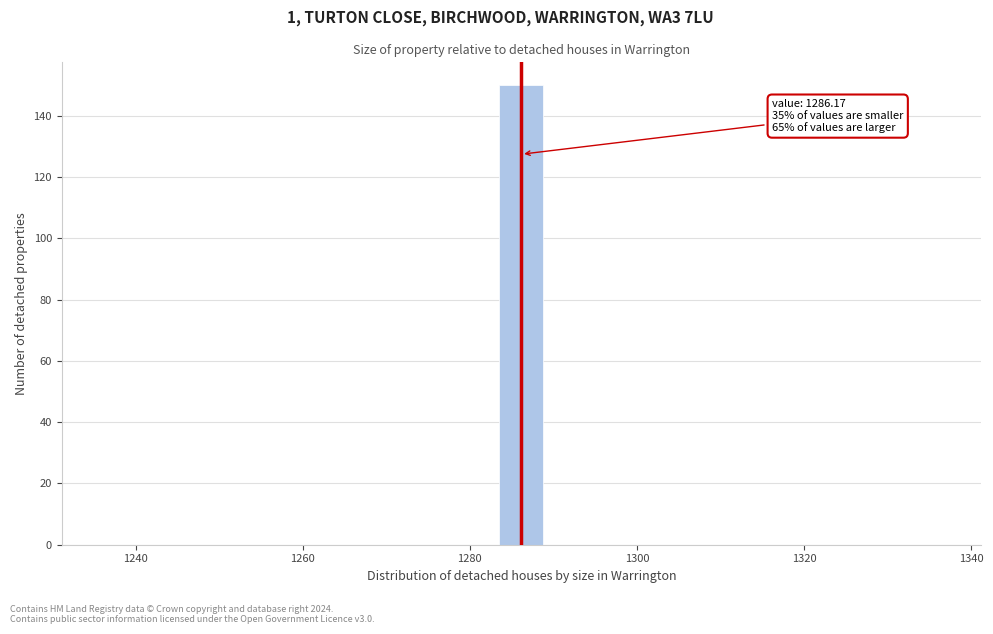

Read against the x-axis, roughly where is the centre of the tallest bar?

1286